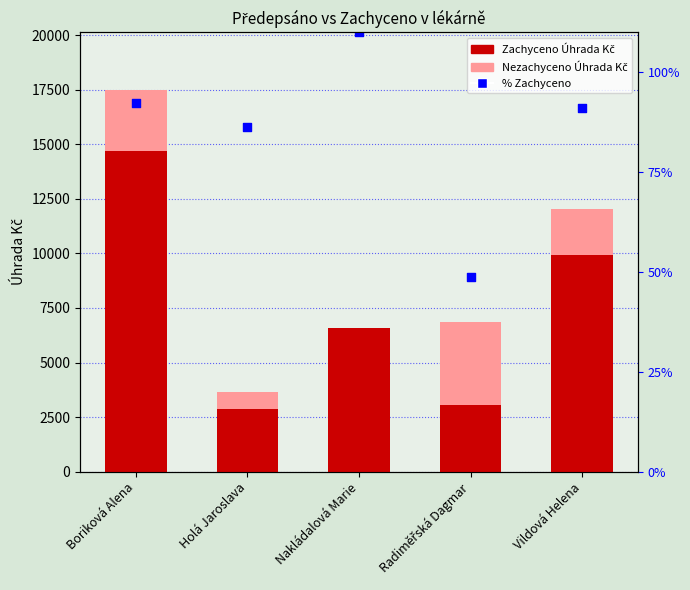

At how many categories does at least one series exceed 2260?

5